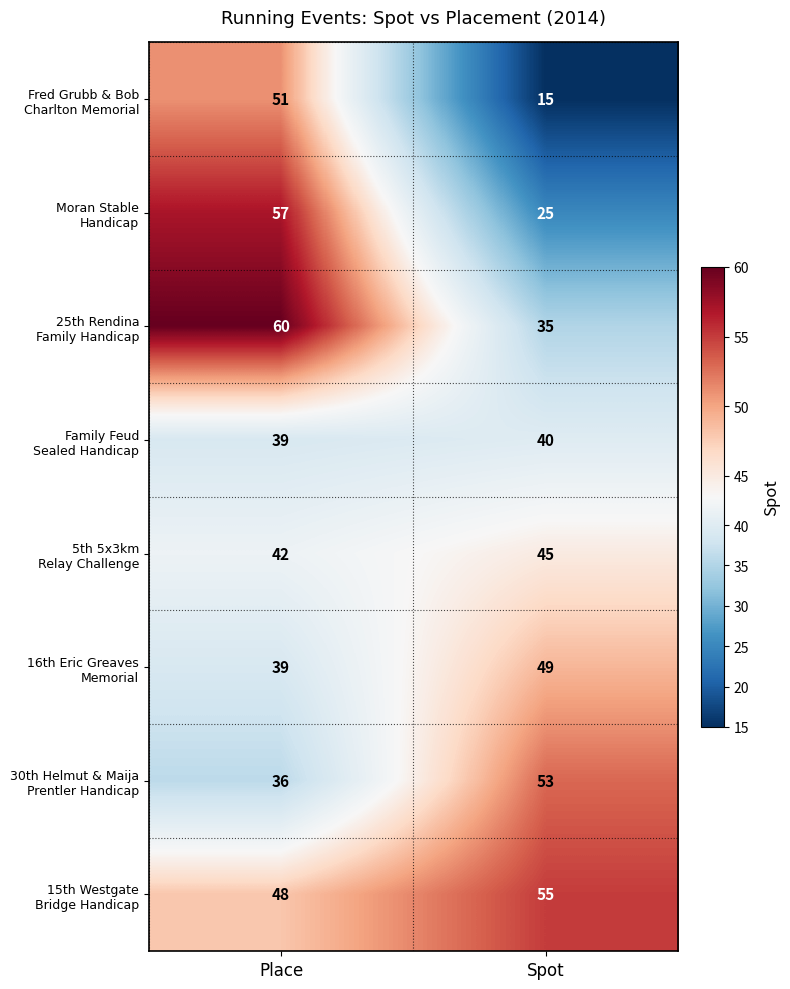

At which category does the chart reach its minimum across all series?

Spot